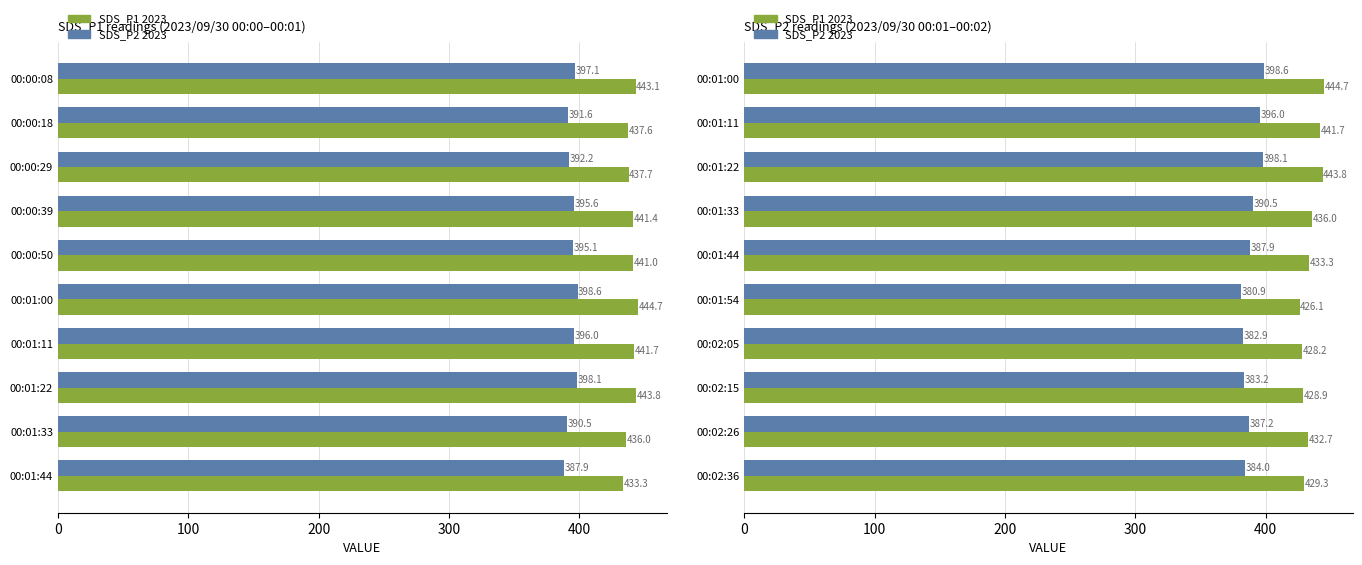

What is the maximum value for SDS_P2?

398.6